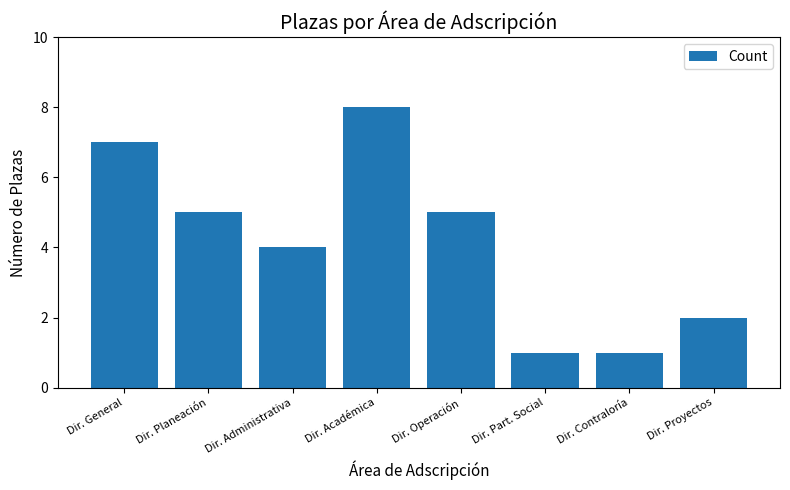

What is the difference between the second highest and second lowest values?

6